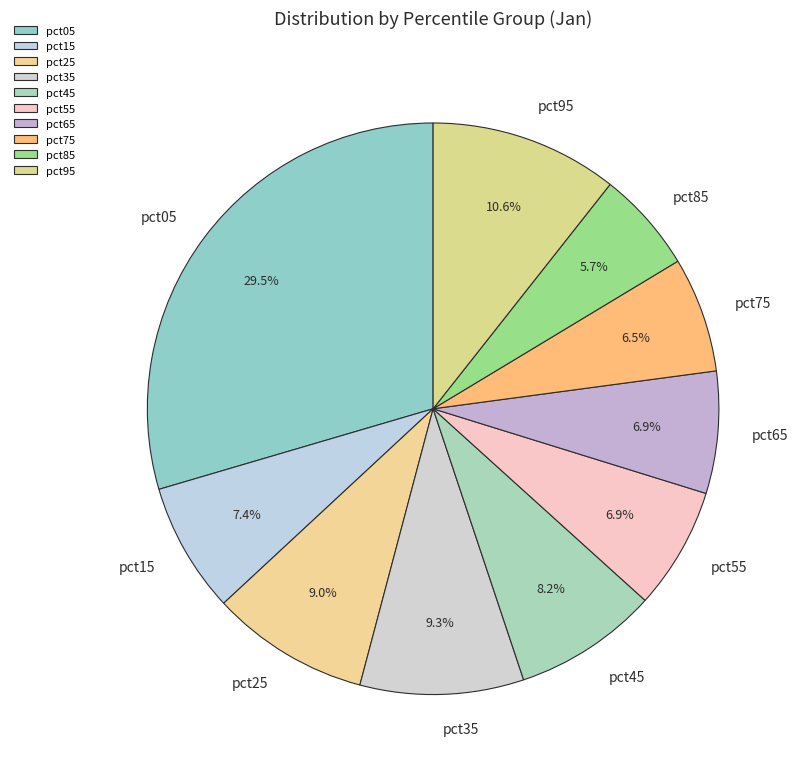

To the nearest percent, what percentage of the pie is pct65?

7%